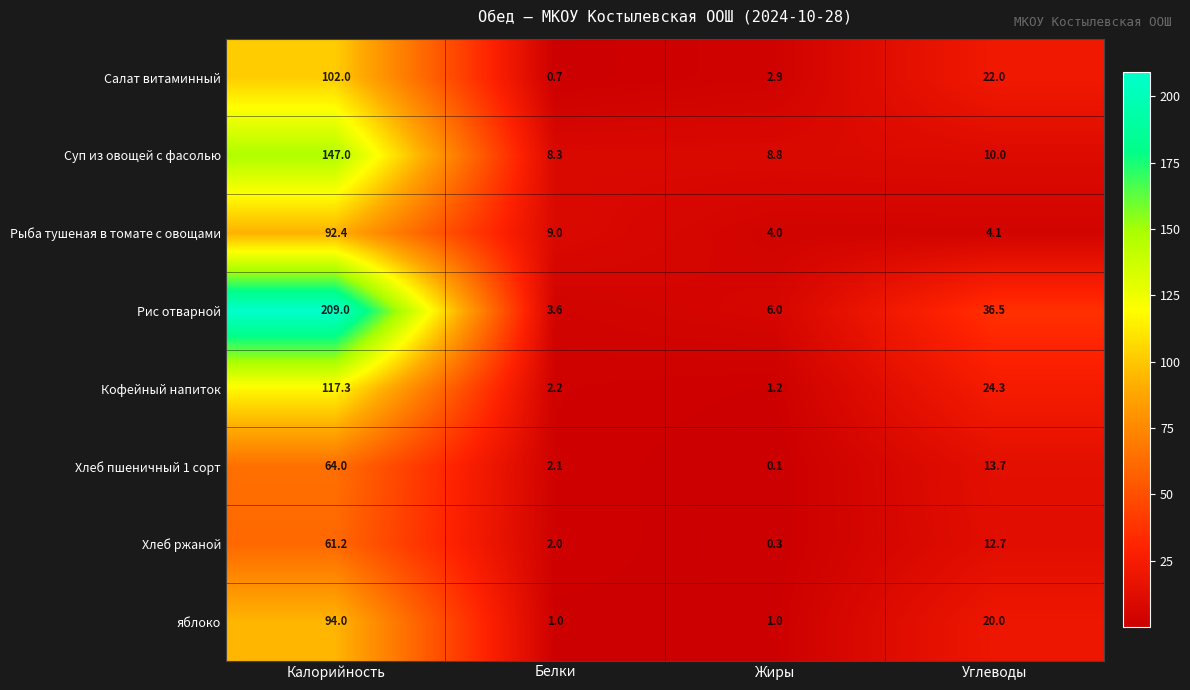

Which series has the largest total across all categories?

Рис отварной